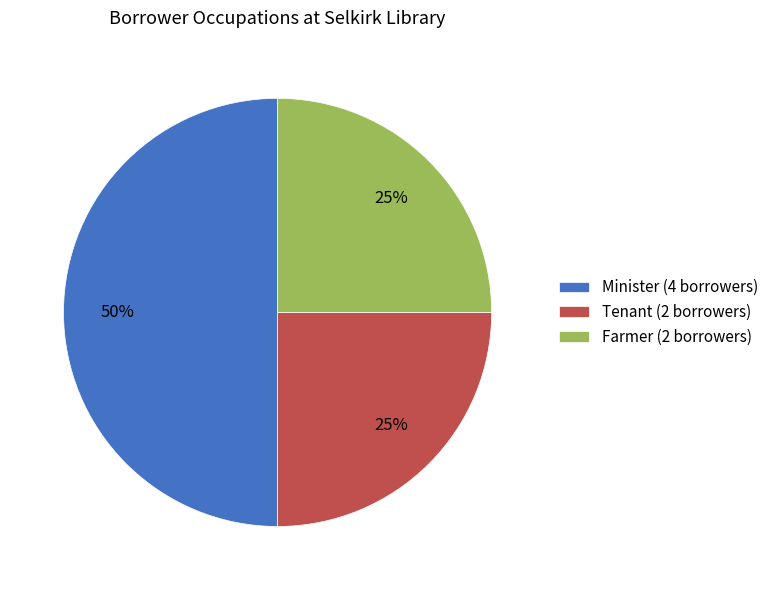

What percentage is the Minister (4 borrowers) slice, to the nearest percent?

50%